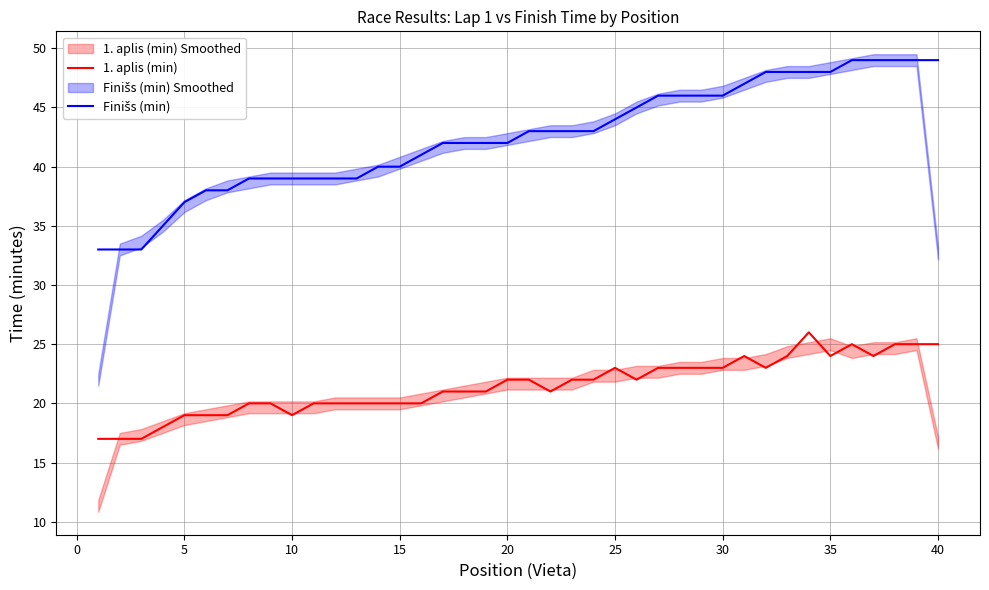

Which series has the largest total across all categories?

Finišs (min)